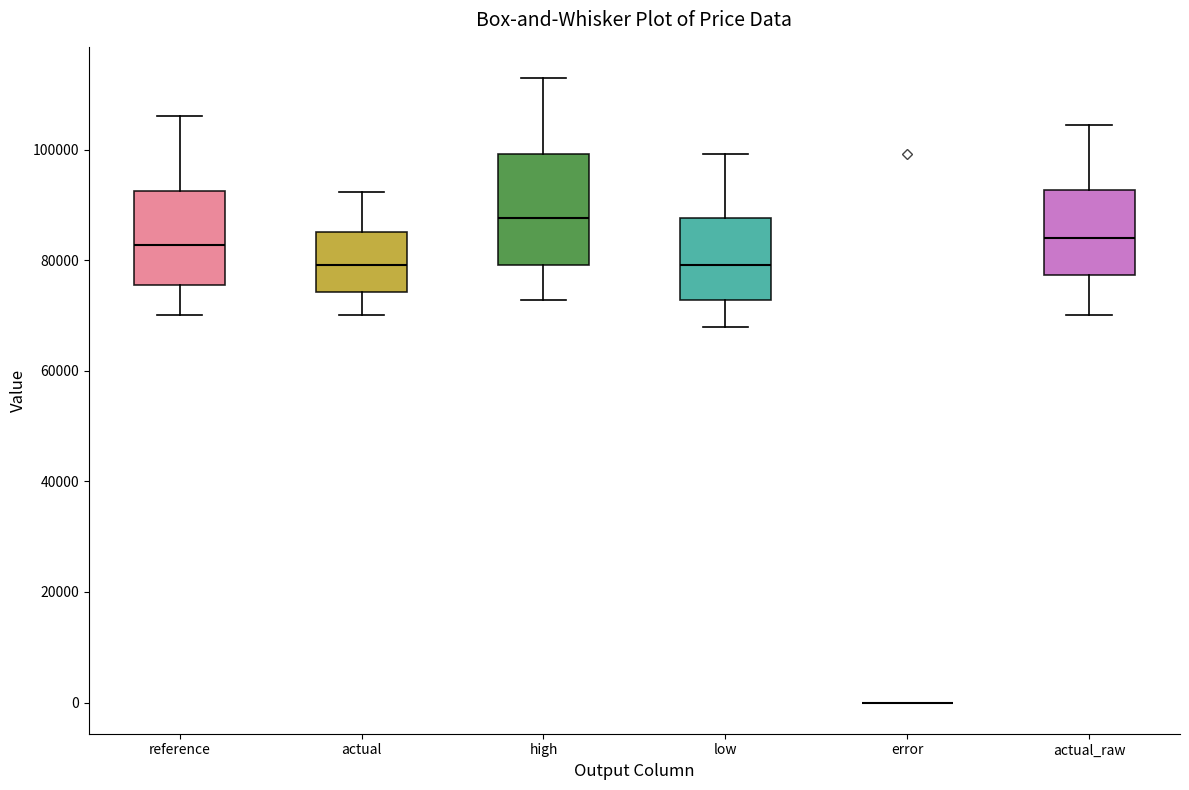

Where does the upper whisker of the box for reference end on the y-axis? The values are not printed on the chart, so give them approximately, as read against the axis.

106000